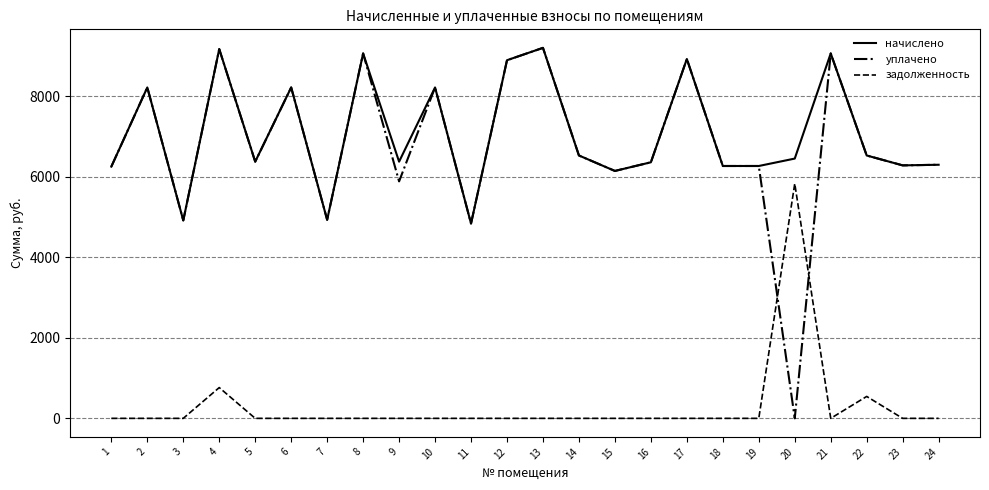

The value of начислено at 6 is 13762.1. True or false?

False